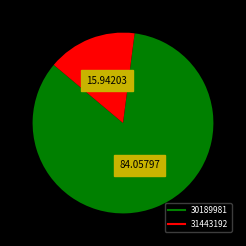

How many slices are in this pie chart?

2